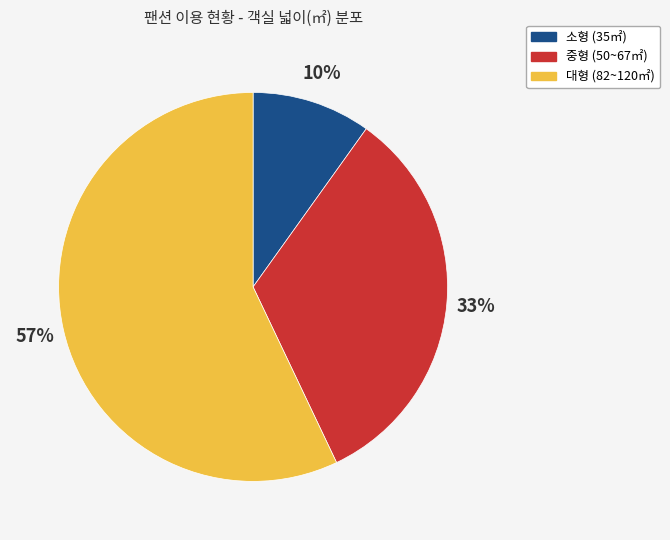

How many segments does this pie chart have?

3